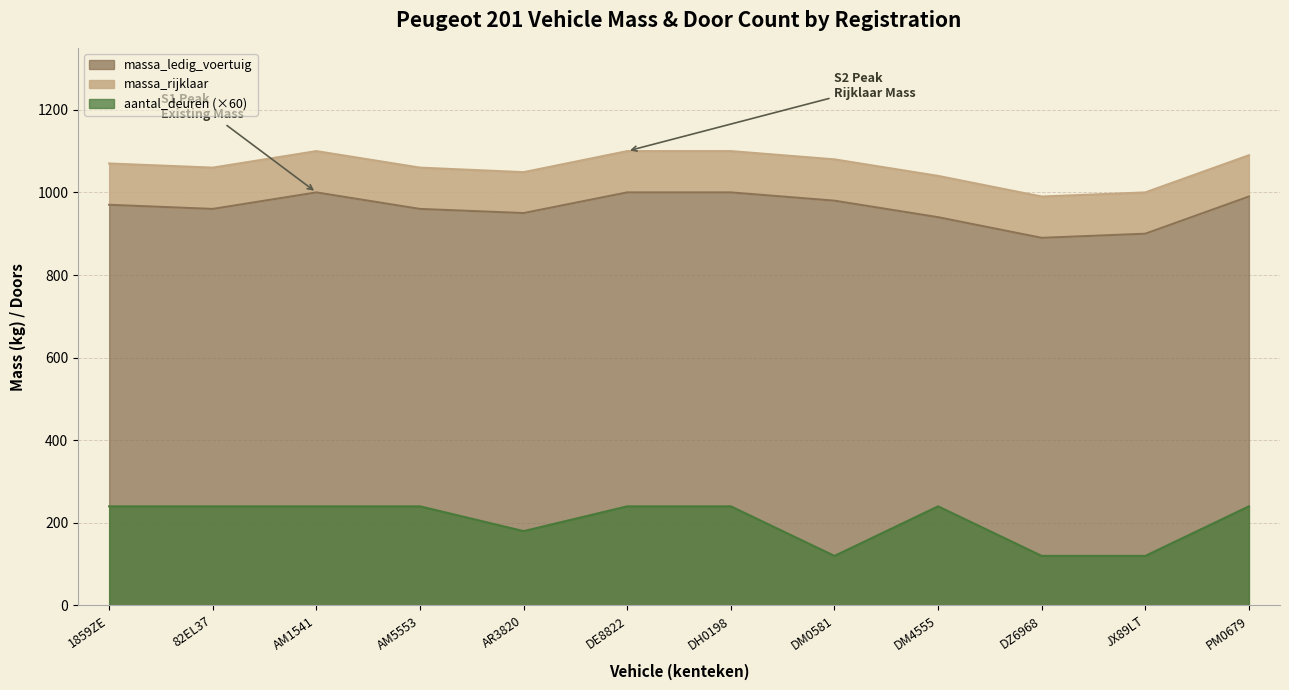

Is the value of aantal_deuren at DH0198 greater than the value of massa_ledig_voertuig at DM4555?

No